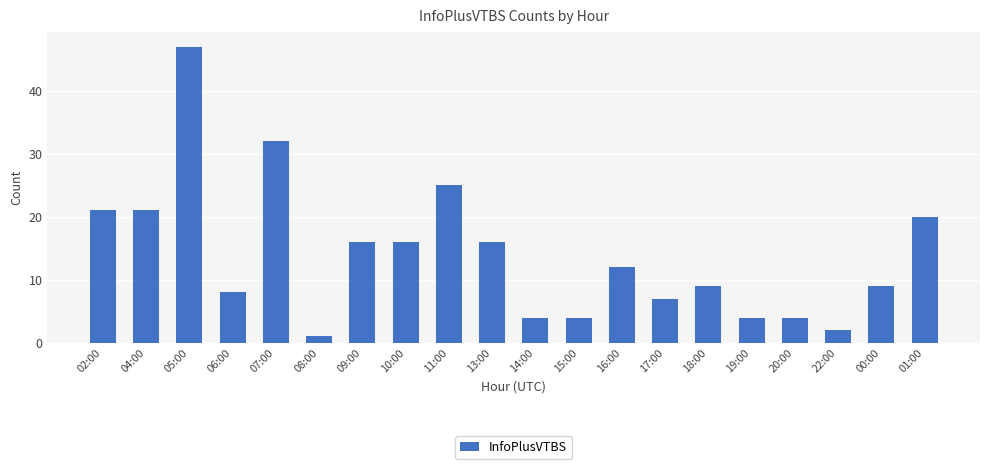

At which category does the chart reach its minimum across all series?

08:00